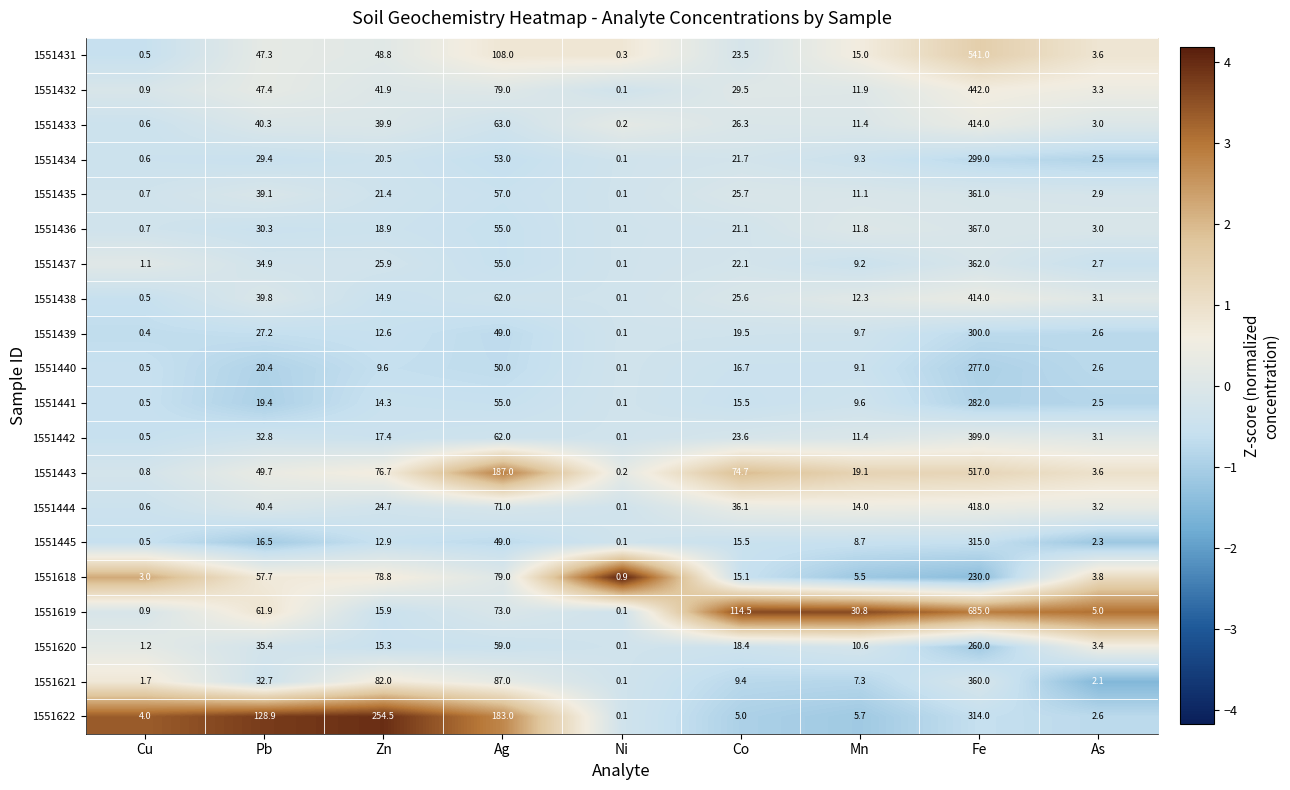

List the labels in order of 1551445 value, largest first.

Fe, Ag, Pb, Co, Zn, Mn, As, Cu, Ni